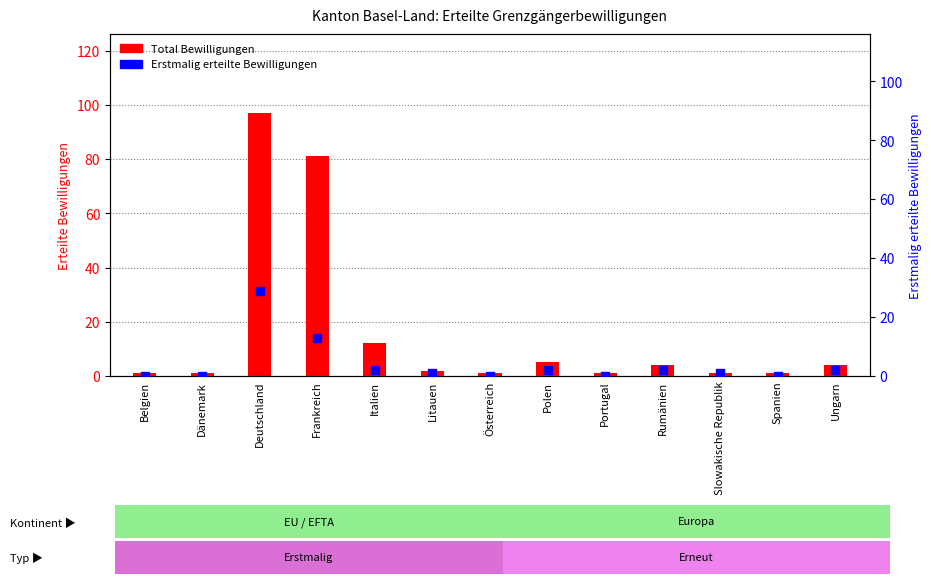

Which series contains the lowest Y value?

Erstmalig erteilte Bewilligungen